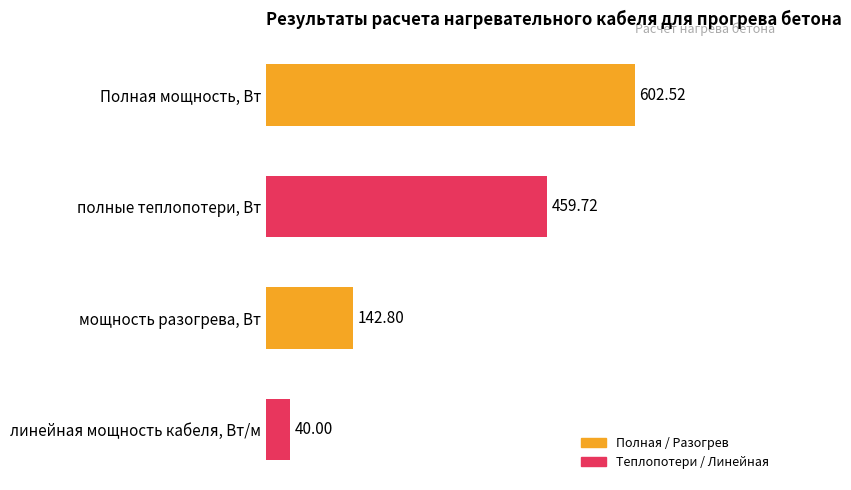

List the labels in order of value, smallest first.

линейная мощность кабеля, Вт/м, мощность разогрева, Вт, полные теплопотери, Вт, Полная мощность, Вт